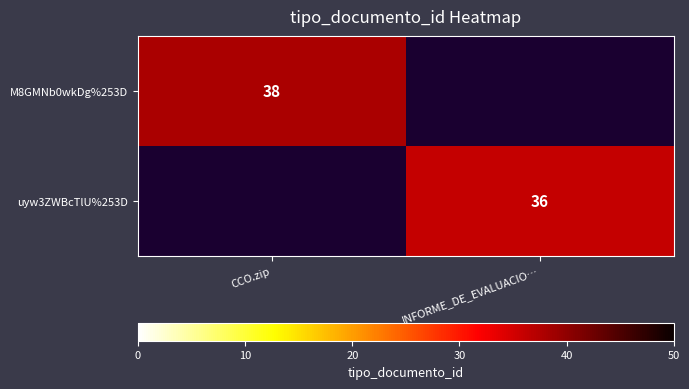

Is it true that M8GMNb0wkDg%253D equals 13 at CCO.zip?

False